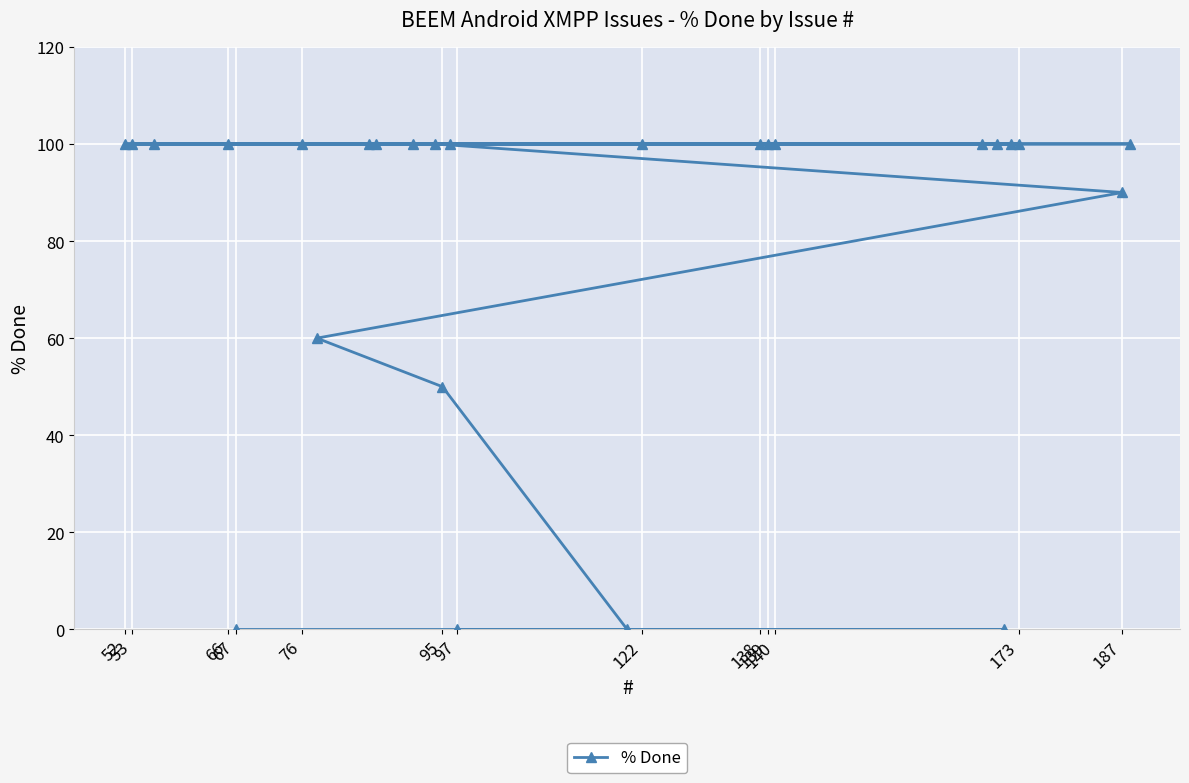

What is the ratio of the value at 52 to the value at 53?

1.0